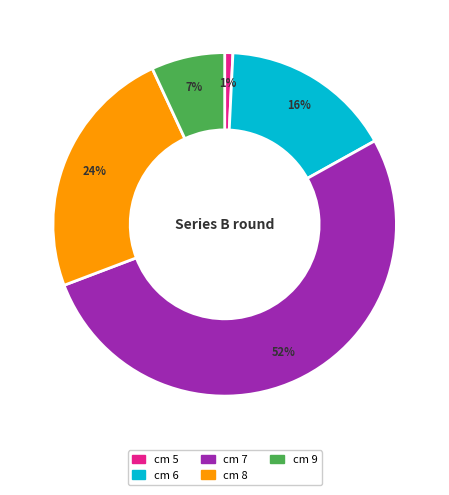

Is there a majority slice in this chart?

Yes